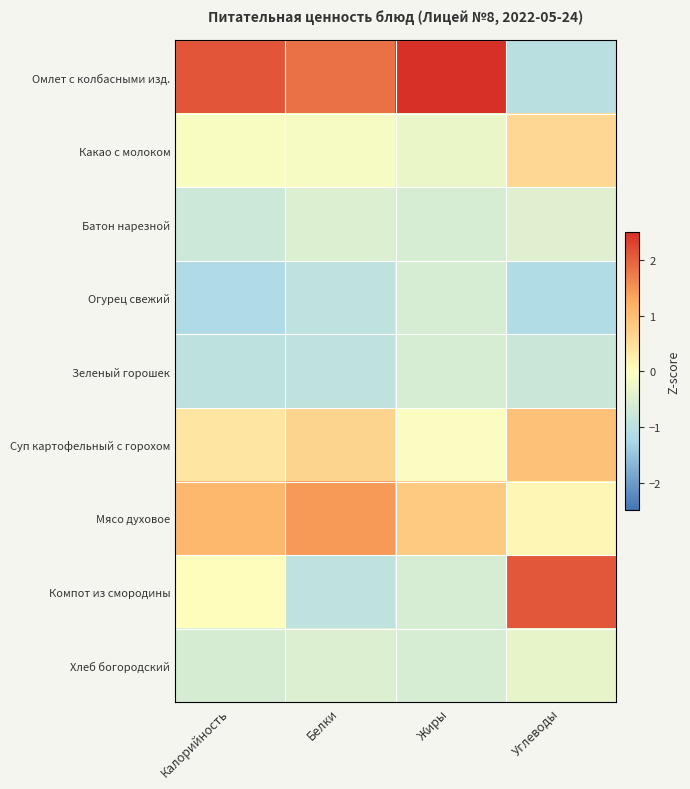

Reading right to left, what are all the values shown in this chart?

Омлет с колбасными изд.: Углеводы=-1.0	Жиры=2.5	Белки=1.8	Калорийность=2.1
Какао с молоком: Углеводы=0.6	Жиры=-0.3	Белки=-0.1	Калорийность=-0.1
Батон нарезной: Углеводы=-0.5	Жиры=-0.6	Белки=-0.5	Калорийность=-0.8
Огурец свежий: Углеводы=-1.1	Жиры=-0.6	Белки=-0.9	Калорийность=-1.2
Зеленый горошек: Углеводы=-0.8	Жиры=-0.6	Белки=-0.9	Калорийность=-1.0
Суп картофельный с горохом: Углеводы=0.9	Жиры=-0.1	Белки=0.7	Калорийность=0.4
Мясо духовое: Углеводы=0.1	Жиры=0.8	Белки=1.4	Калорийность=1.1
Компот из смородины: Углеводы=2.1	Жиры=-0.6	Белки=-0.9	Калорийность=0.0
Хлеб богородский: Углеводы=-0.3	Жиры=-0.6	Белки=-0.5	Калорийность=-0.6